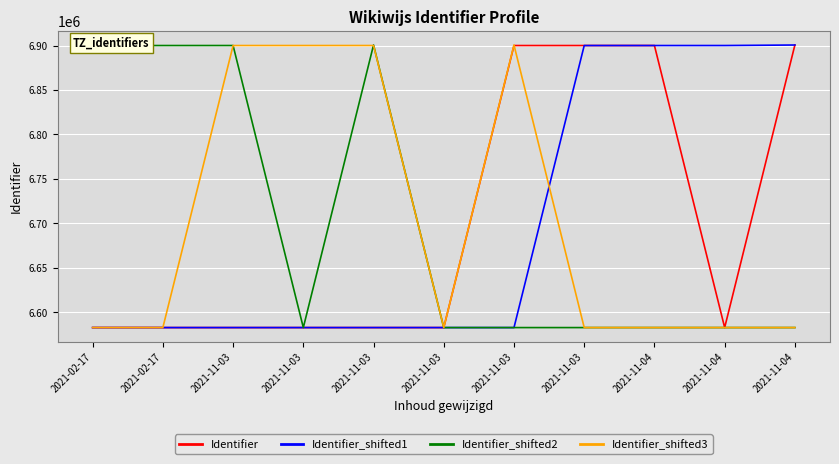

Does the chart display data point markers on the line(s)?

No